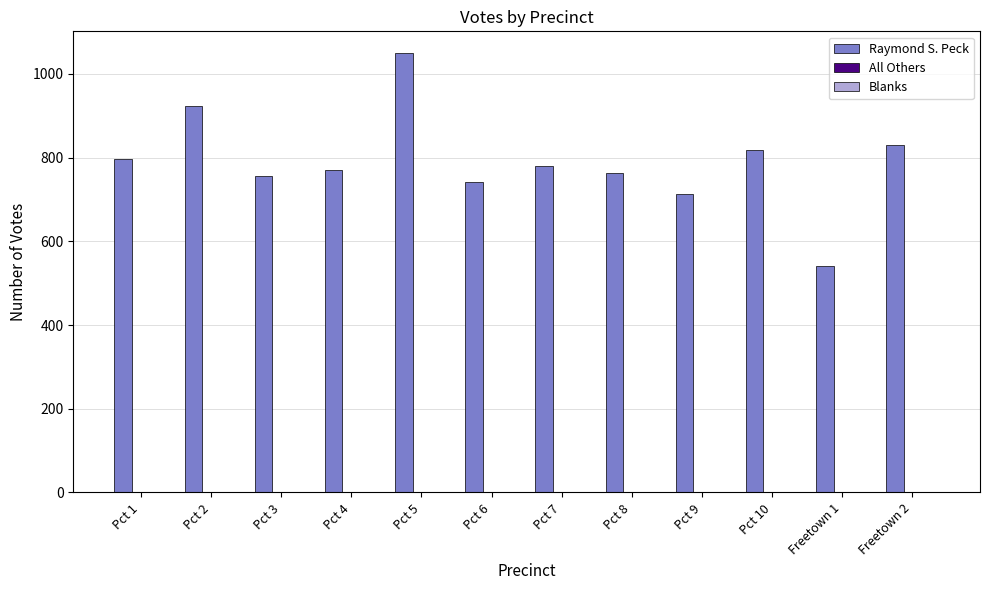

What is the label of the 4th bar from the right?

Pct 9